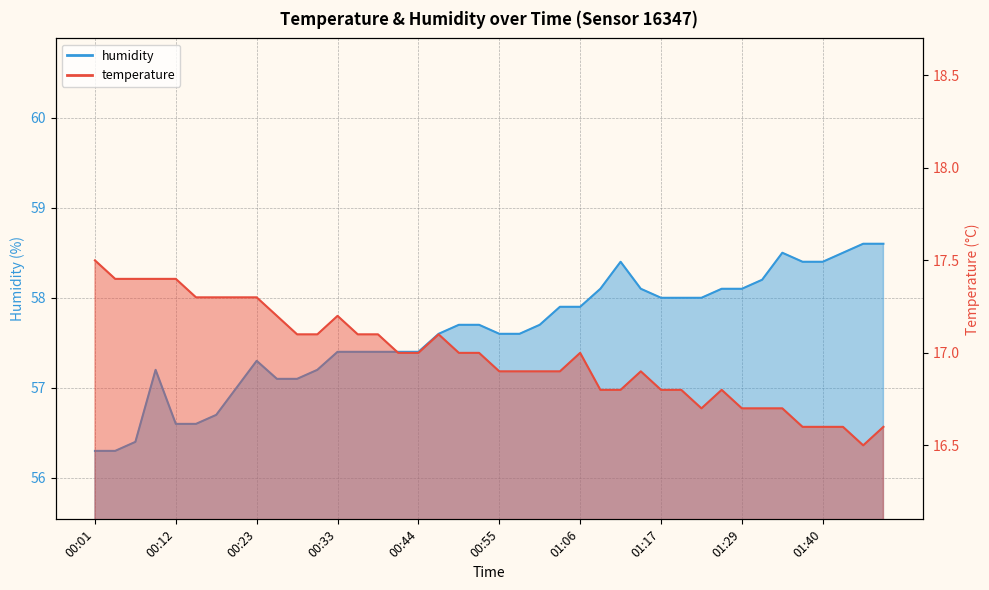

True or false: humidity and temperature intersect in this chart.

False